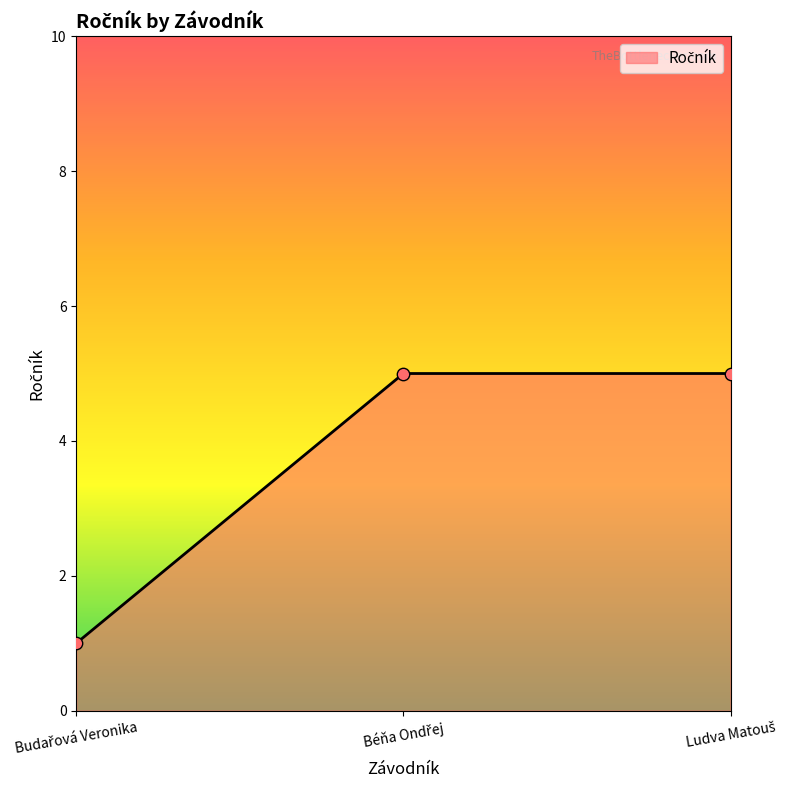

What is the difference between the maximum and minimum values?

4